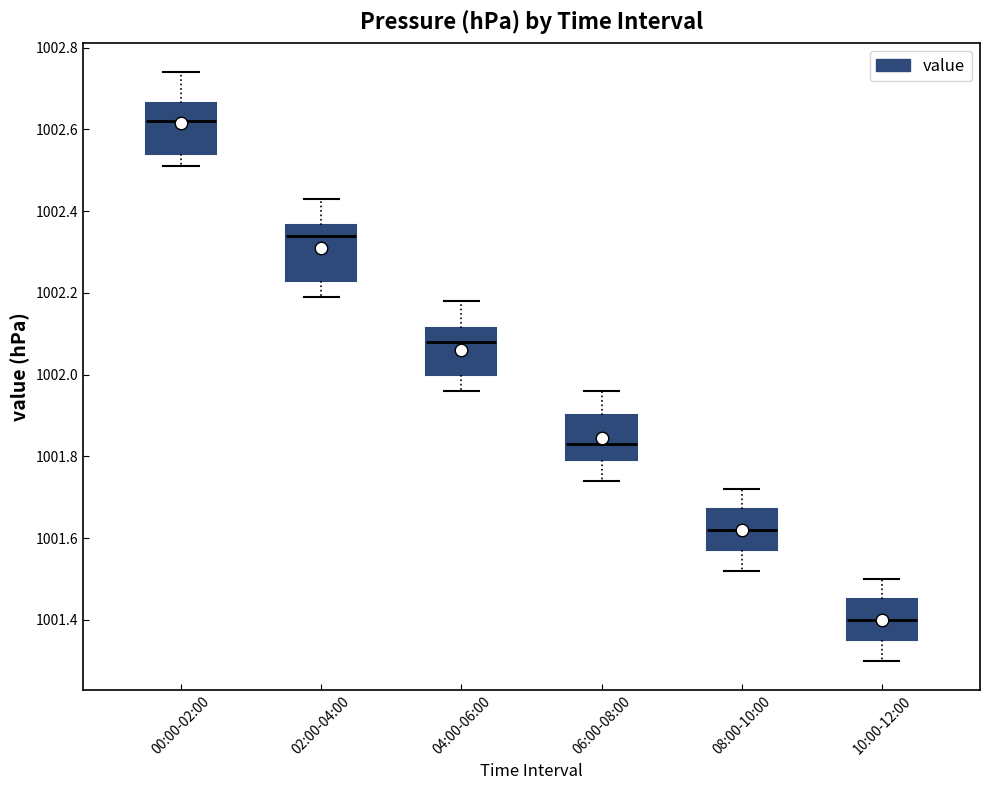

Reading left to right, read every box against the y-axis: the position of its median line, the range the box covers, and the ends of its whiskers. The values are not printed on the chart, so give them approximately, as read against the axis.

00:00-02:00: median 1002.62, box 1002.54 to 1002.66, whiskers 1002.52 to 1002.74
02:00-04:00: median 1002.34, box 1002.24 to 1002.36, whiskers 1002.20 to 1002.44
04:00-06:00: median 1002.08, box 1002.00 to 1002.12, whiskers 1001.96 to 1002.18
06:00-08:00: median 1001.84, box 1001.80 to 1001.90, whiskers 1001.74 to 1001.96
08:00-10:00: median 1001.62, box 1001.58 to 1001.68, whiskers 1001.52 to 1001.72
10:00-12:00: median 1001.40, box 1001.36 to 1001.46, whiskers 1001.30 to 1001.50